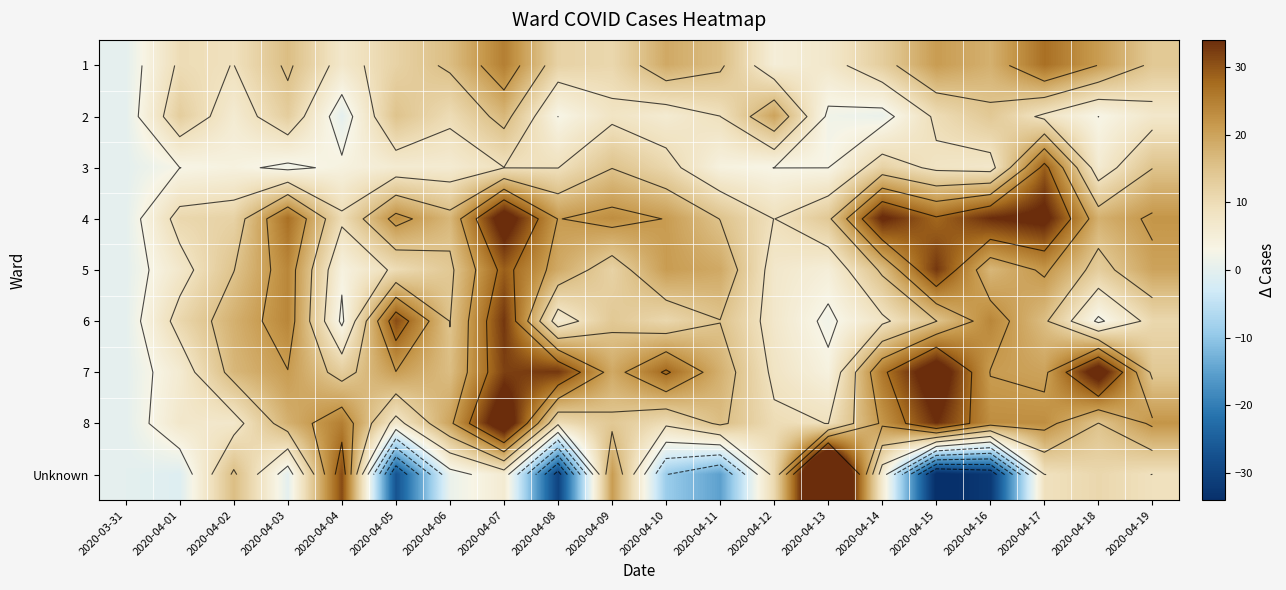

Which series changed the most between 2020-04-05 and 2020-04-15?

8